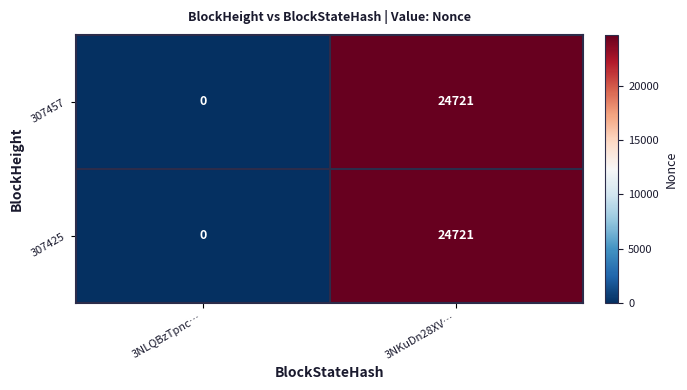

Reading right to left, list all the values displayed in this chart.

307457: 24721	0
307425: 24721	0